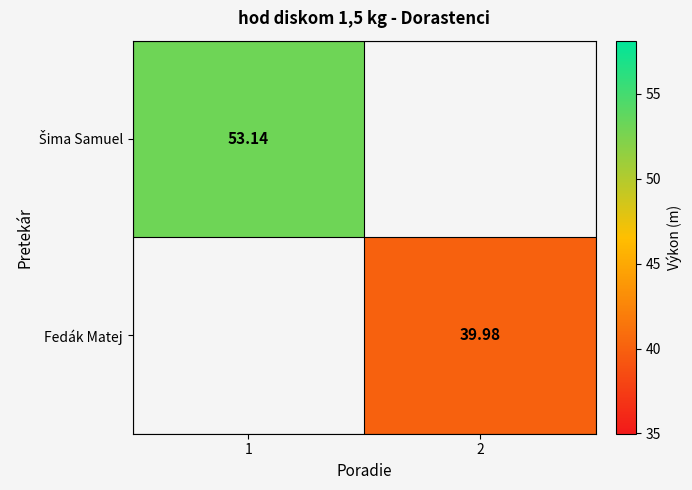

At which category does the chart reach its minimum across all series?

2